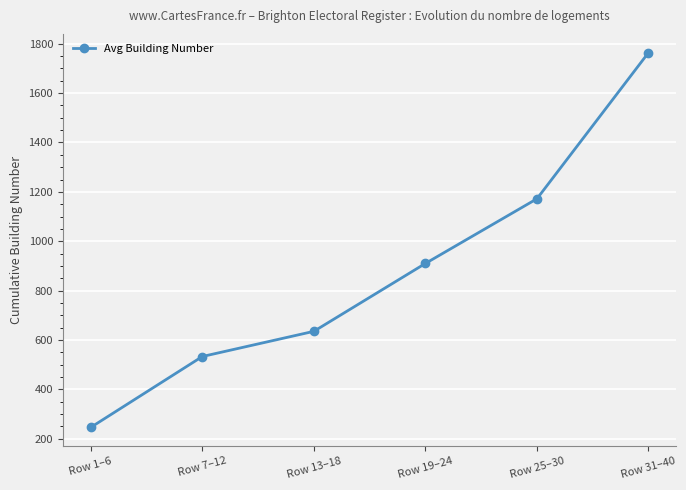

Which has a higher value, Row 13–18 or Row 19–24?

Row 19–24